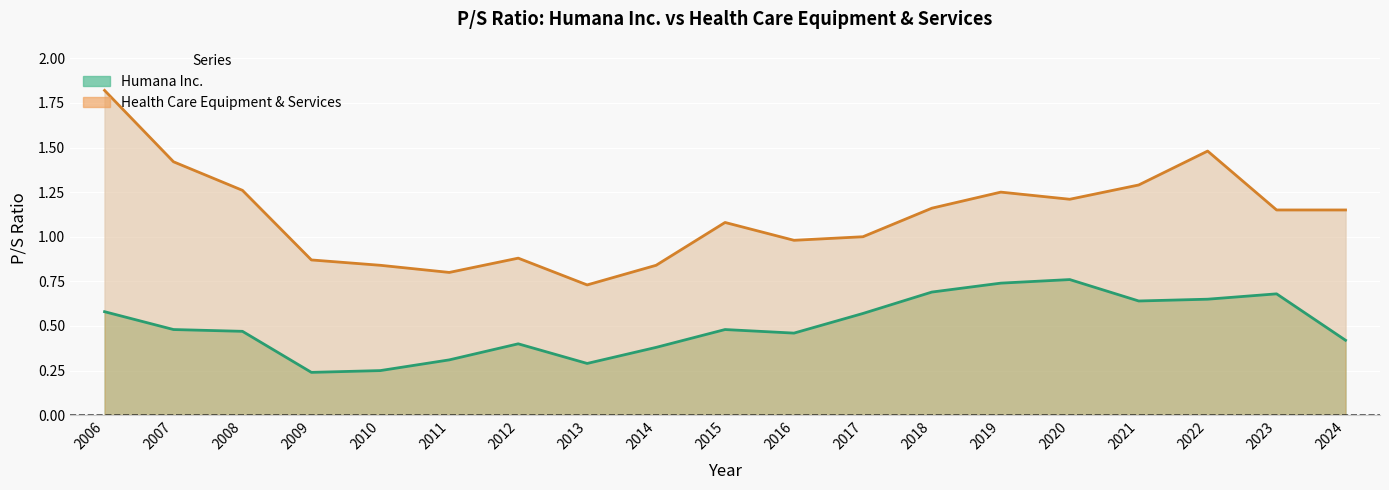

What is the maximum value for Health Care Equipment & Services?

1.8